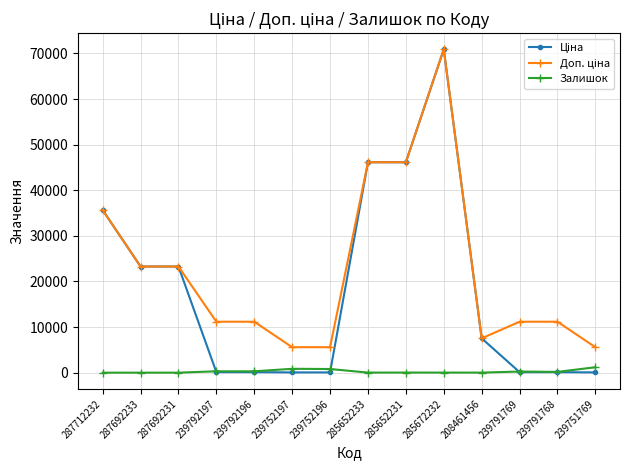

Is it true that Залишок equals 0.0 at 287692233?

True